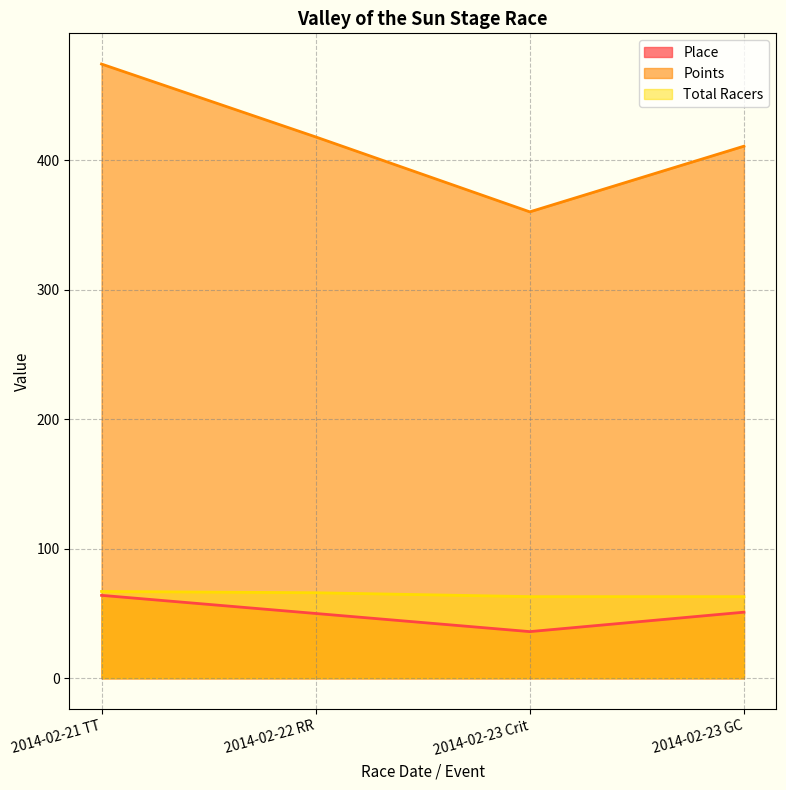

True or false: Total Racers and Points intersect in this chart.

False